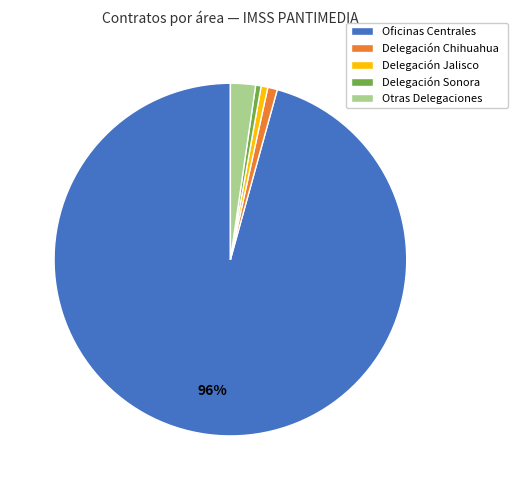

To the nearest percent, what is the combined percentage of Delegación Jalisco and Oficinas Centrales?

96%